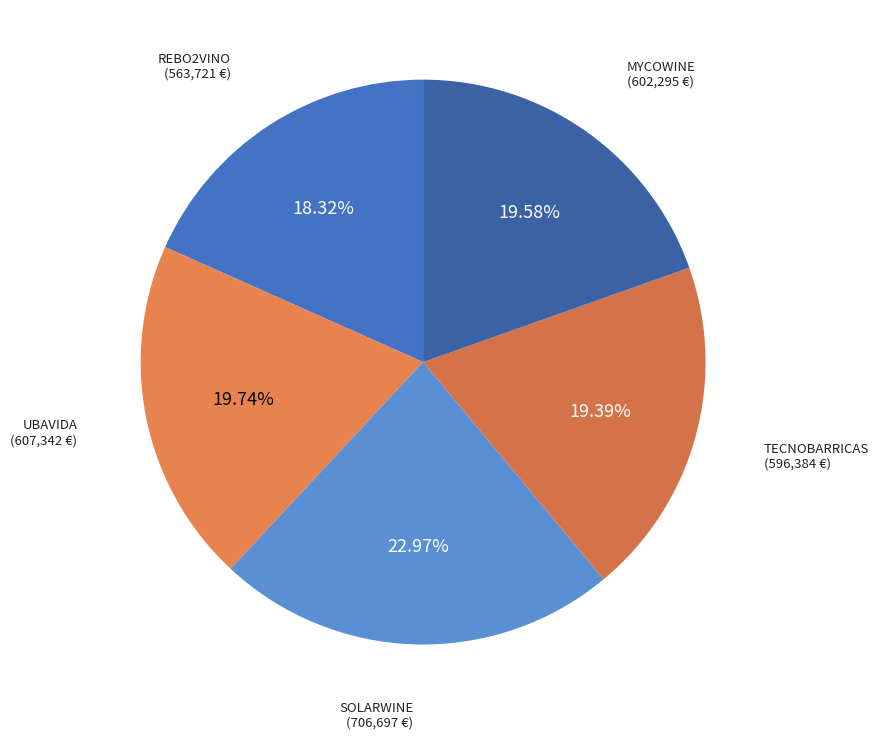

Is there any slice that represents more than half of the pie?

No